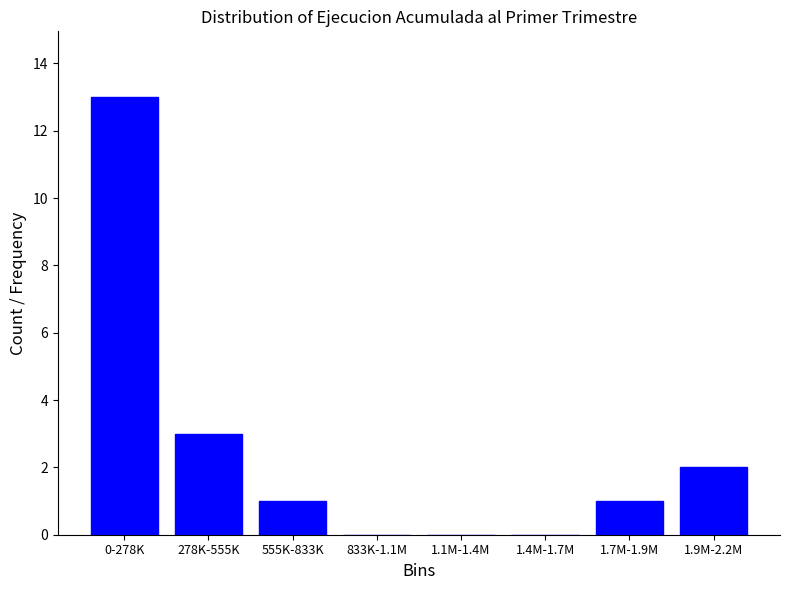

Reading left to right, what are all the values shown in this chart?

0-278K=13	278K-555K=3	555K-833K=1	833K-1.1M=0	1.1M-1.4M=0	1.4M-1.7M=0	1.7M-1.9M=1	1.9M-2.2M=2